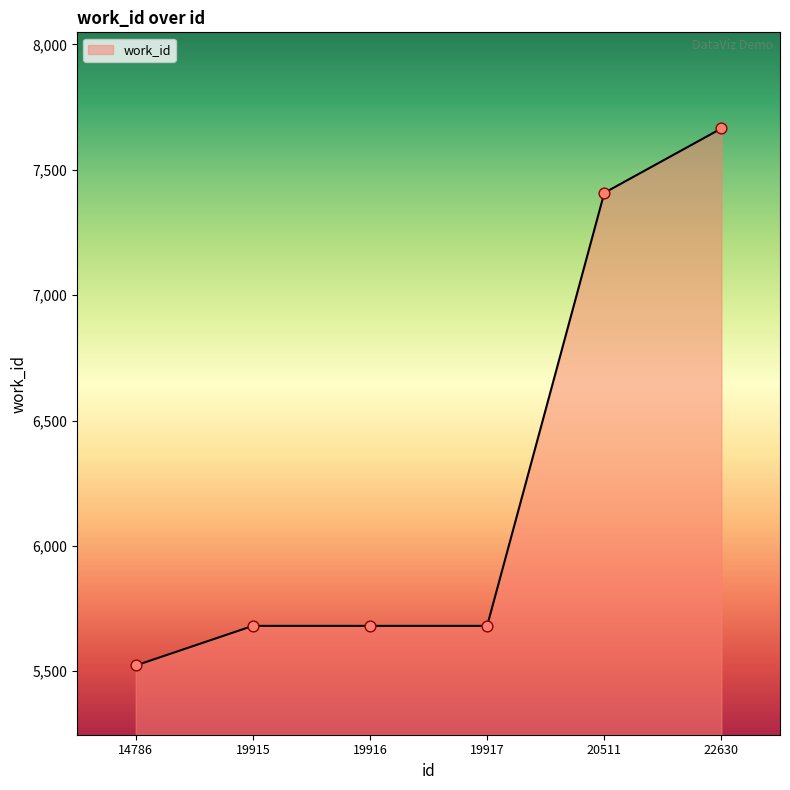

Between 22630 and 19917, which is larger?

22630